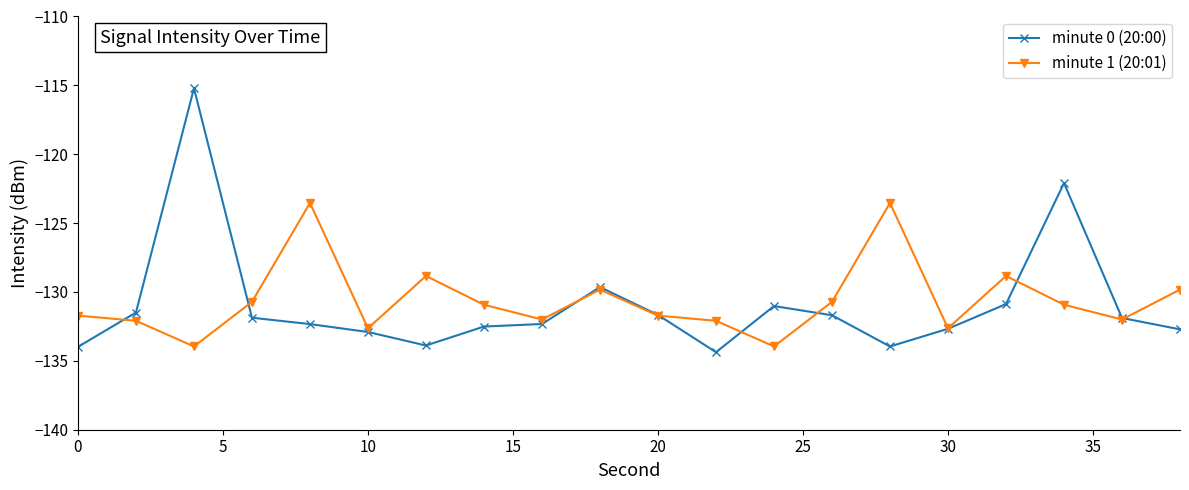

Rank the series by their maximum value, from highest to lowest.

minute 0 (20:00), minute 1 (20:01)